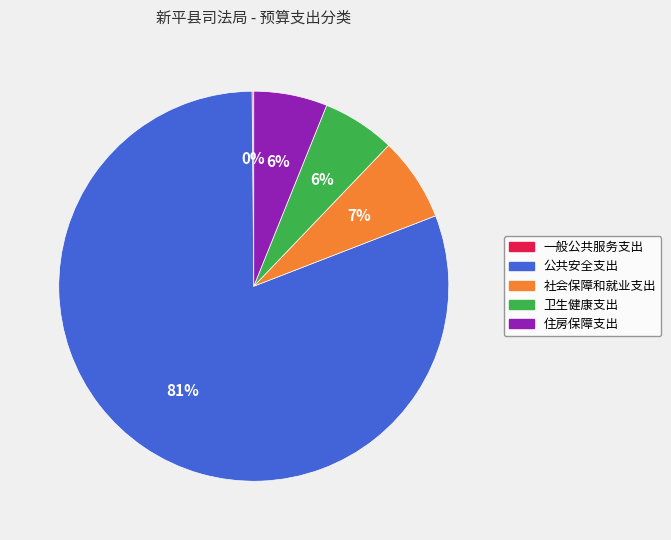

Is it true that 公共安全支出 is 71% of the pie?

False